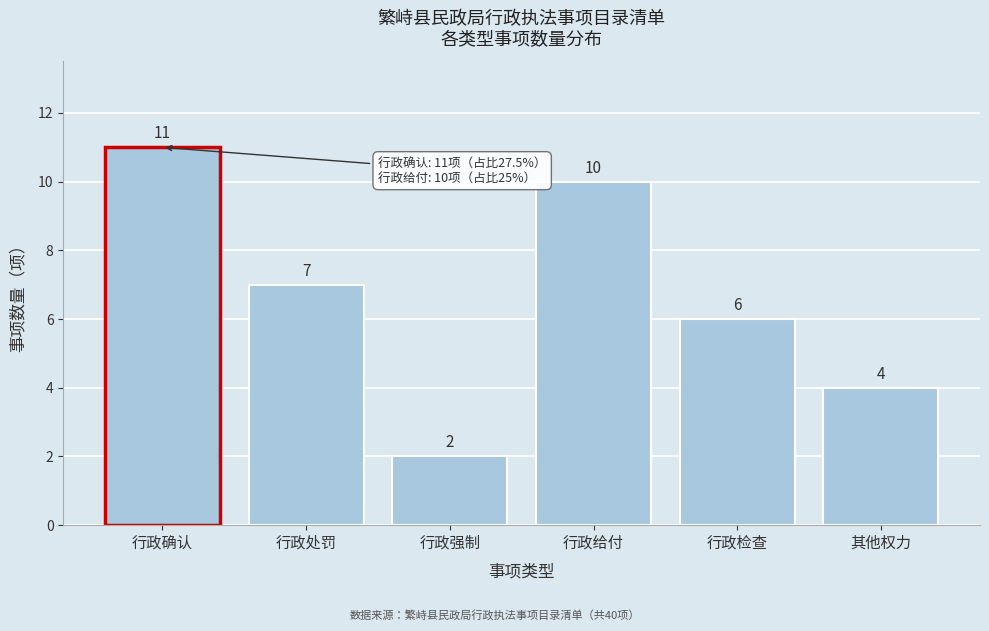

Reading right to left, what are all the values shown in this chart?

其他权力=4	行政检查=6	行政给付=10	行政强制=2	行政处罚=7	行政确认=11